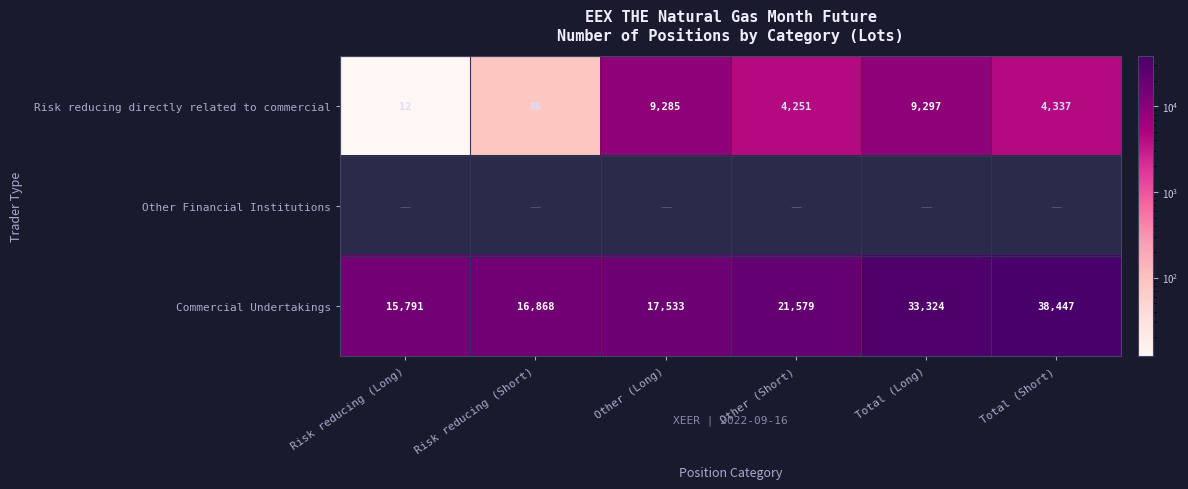

List the labels in order of Commercial Undertakings value, largest first.

Total (Short), Total (Long), Other (Short), Other (Long), Risk reducing (Short), Risk reducing (Long)